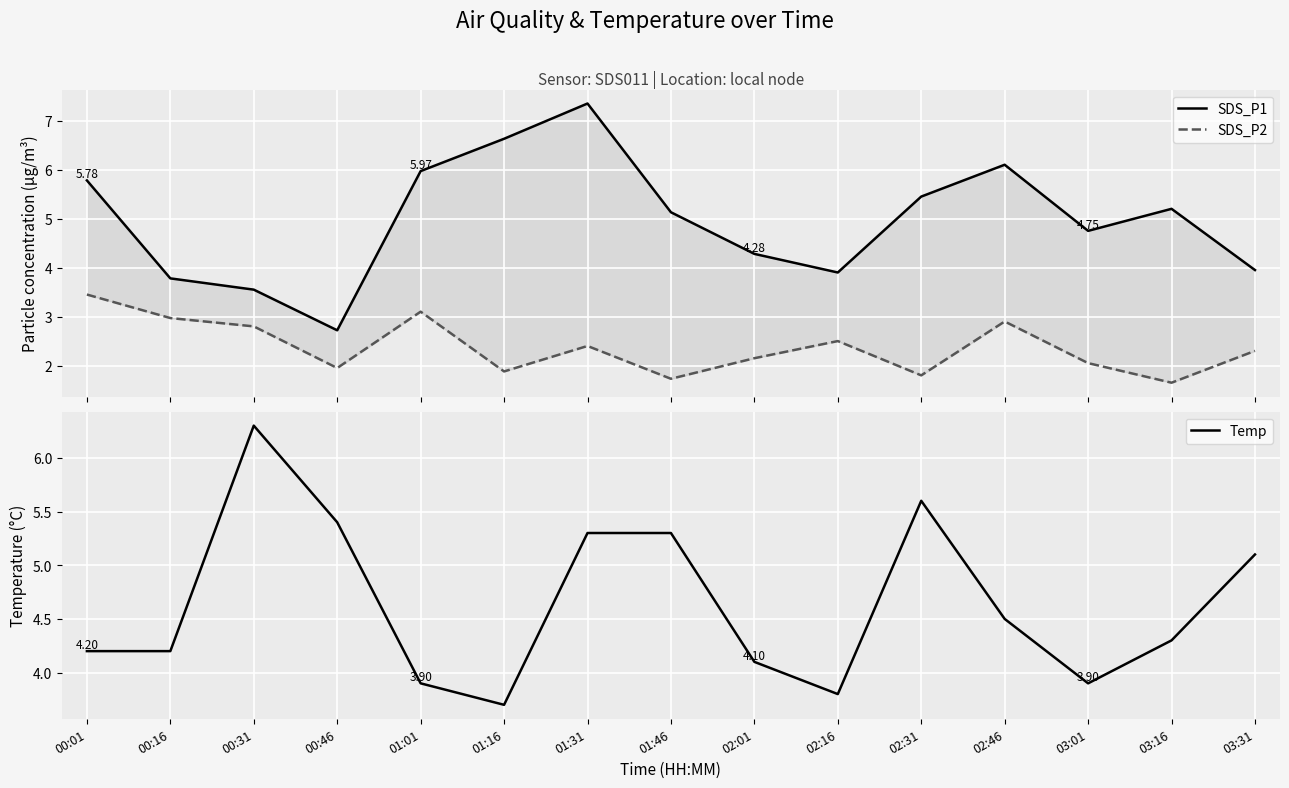

Reading left to right, list all the values displayed in this chart.

SDS_P1: 00:01=5.8	00:16=3.8	00:31=3.5	00:46=2.7	01:01=6.0	01:16=6.6	01:31=7.3	01:46=5.1	02:01=4.3	02:16=3.9	02:31=5.5	02:46=6.1	03:01=4.8	03:16=5.2	03:31=4.0
SDS_P2: 00:01=3.5	00:16=3.0	00:31=2.8	00:46=1.9	01:01=3.1	01:16=1.9	01:31=2.4	01:46=1.7	02:01=2.1	02:16=2.5	02:31=1.8	02:46=2.9	03:01=2.0	03:16=1.6	03:31=2.3
Temp: 00:01=4.2	00:16=4.2	00:31=6.3	00:46=5.4	01:01=3.9	01:16=3.7	01:31=5.3	01:46=5.3	02:01=4.1	02:16=3.8	02:31=5.6	02:46=4.5	03:01=3.9	03:16=4.3	03:31=5.1